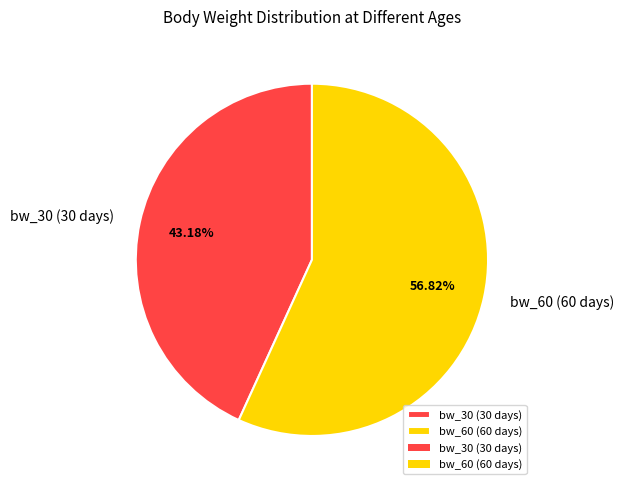

Is bw_60 (60 days) the majority of the pie?

Yes